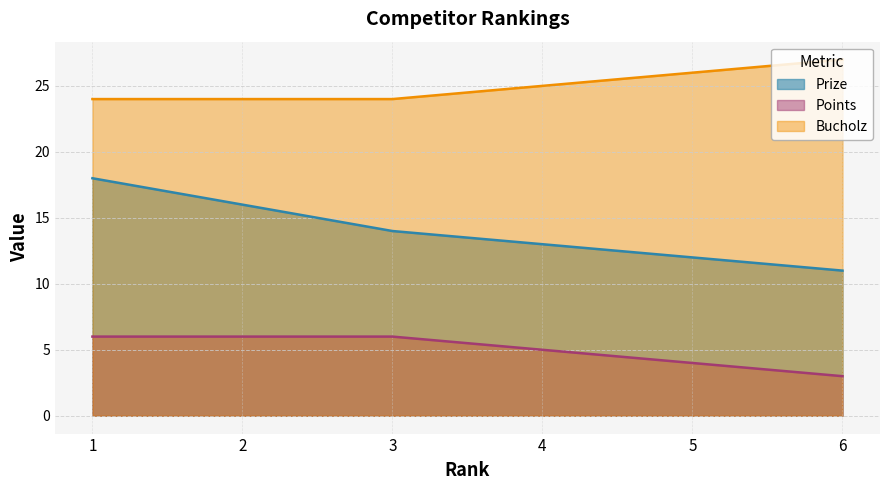

What are all the series names shown in the legend?

Prize, Points, Bucholz